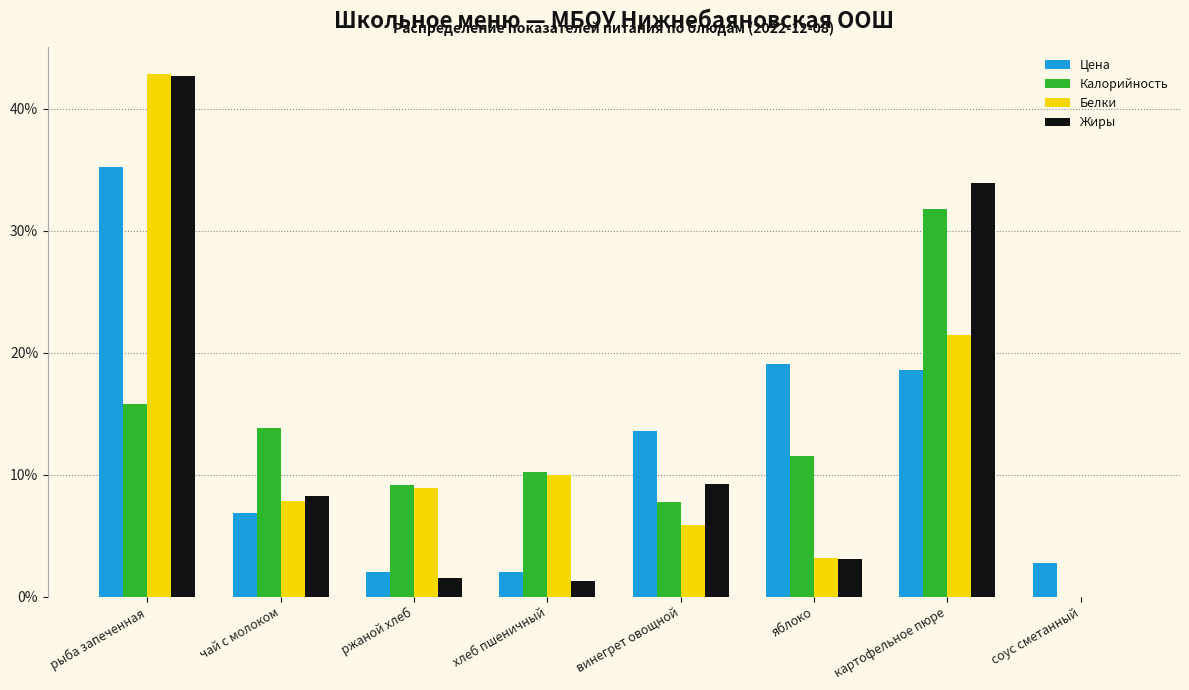

Read the Калорийность value at хлеб пшеничный.

10.2